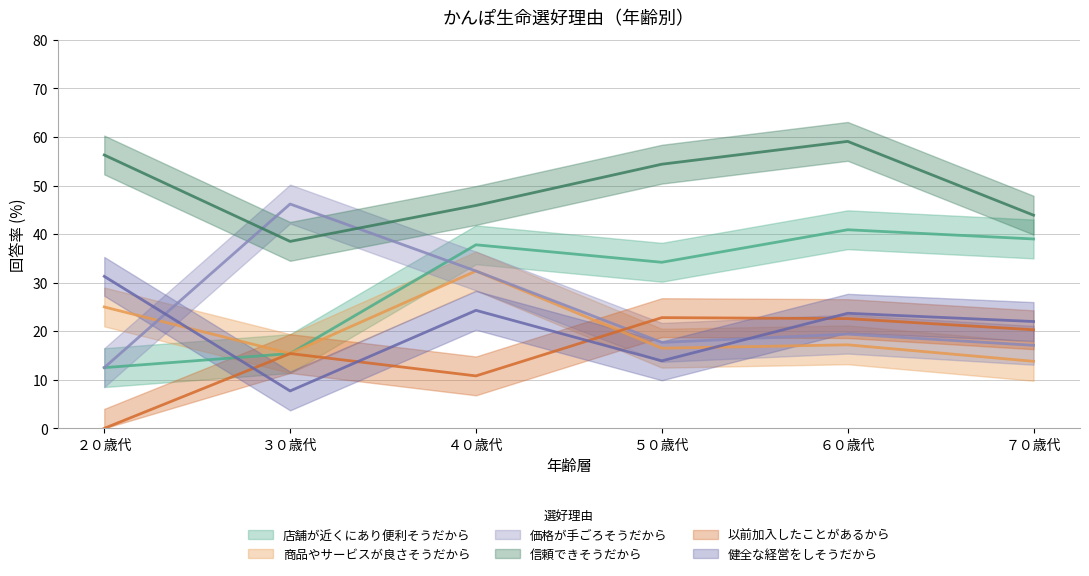

What position from the right is ６０歳代?

2